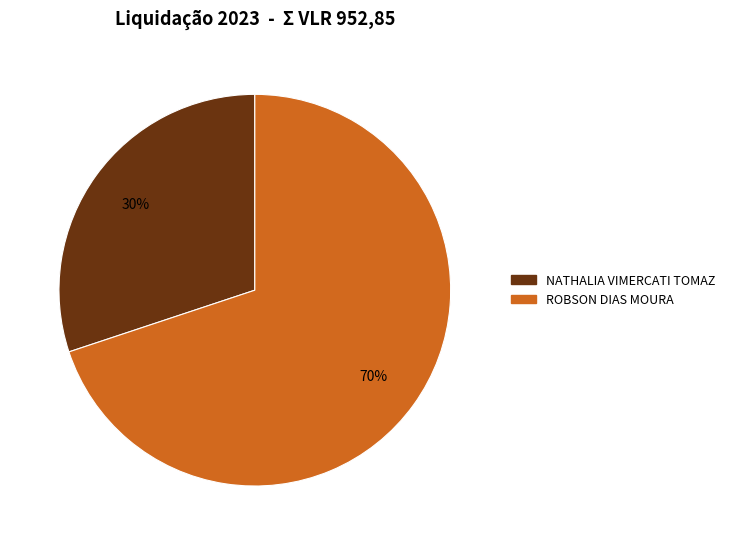

Rank the categories by value from lowest to highest.

NATHALIA VIMERCATI TOMAZ, ROBSON DIAS MOURA